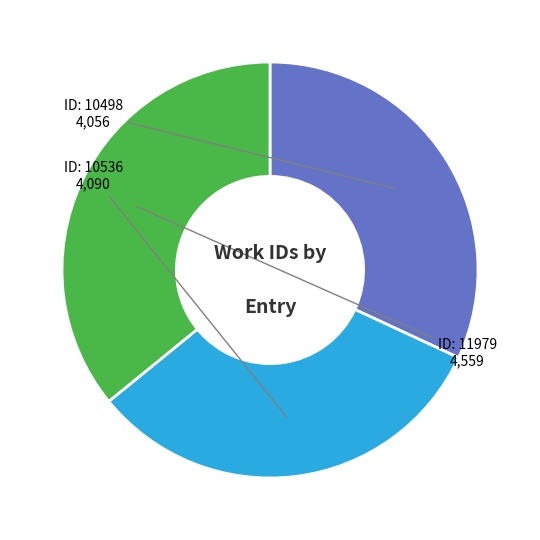

Count the number of slices in the pie.

3